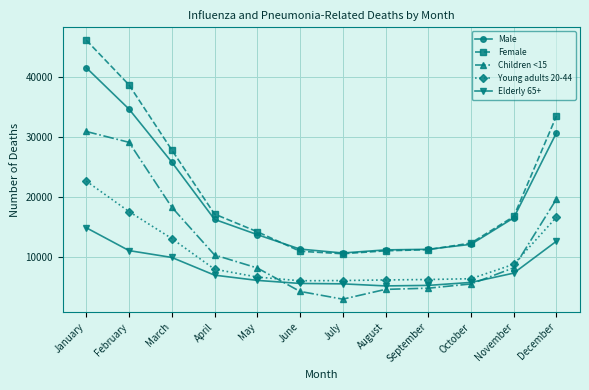

At which label is Elderly 65+ closest to 9946?

March